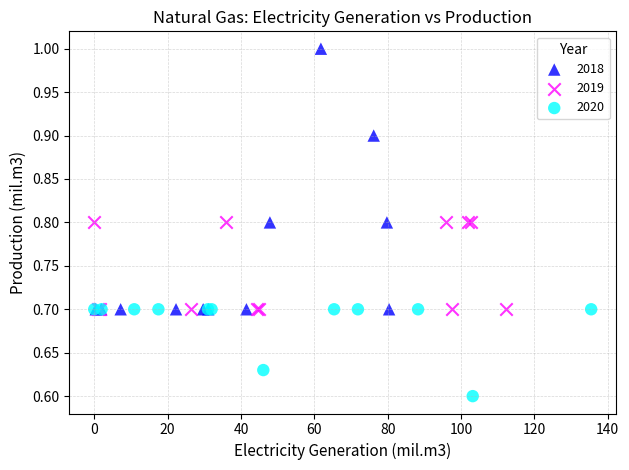

Which series reaches the maximum Y coordinate?

2018